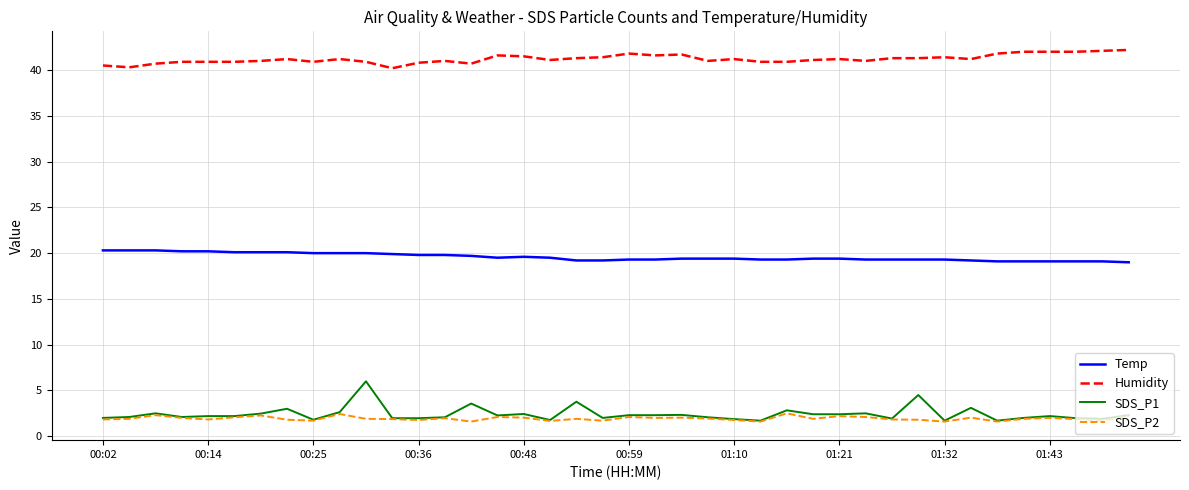

Is this an area chart (filled region under the line)?

No